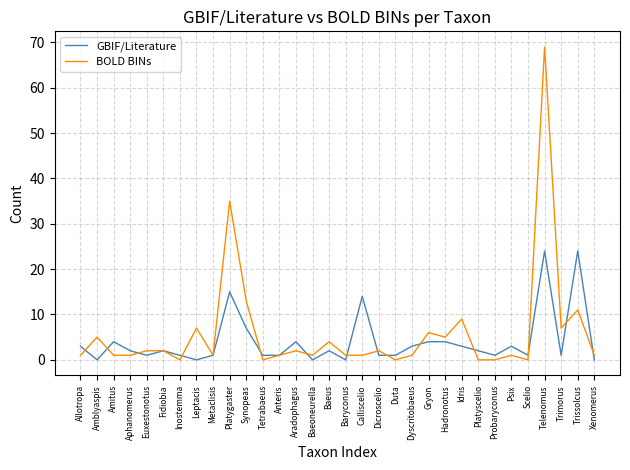

The GBIF/Literature series shows -8 at Xenomerus. True or false?

False